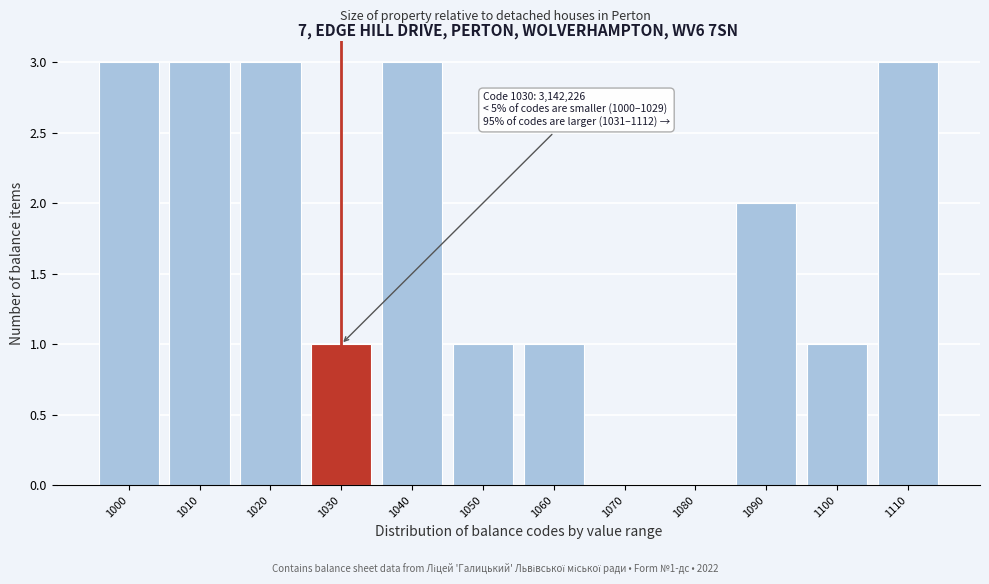

Reading left to right, what are all the values shown in this chart?

1000=3	1010=3	1020=3	1030=1	1040=3	1050=1	1060=1	1070=0	1080=0	1090=2	1100=1	1110=3